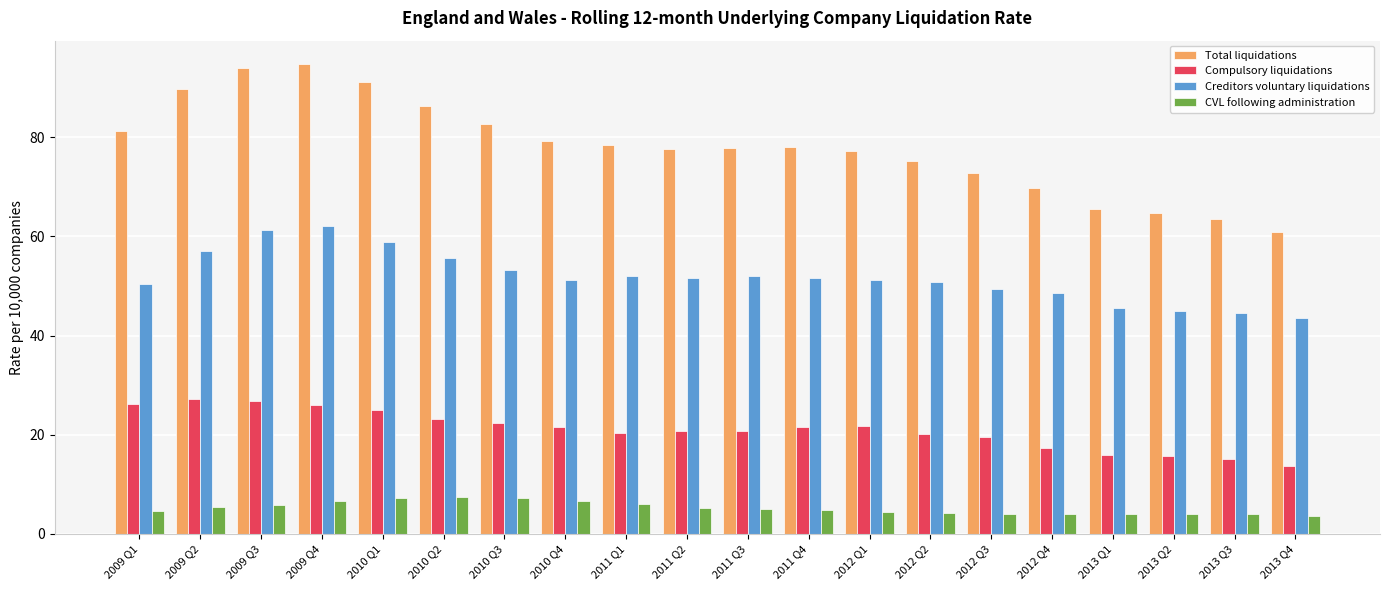

At 2011 Q1, list the series in order from largest to smallest.

Total liquidations, Creditors voluntary liquidations, Compulsory liquidations, CVL following administration